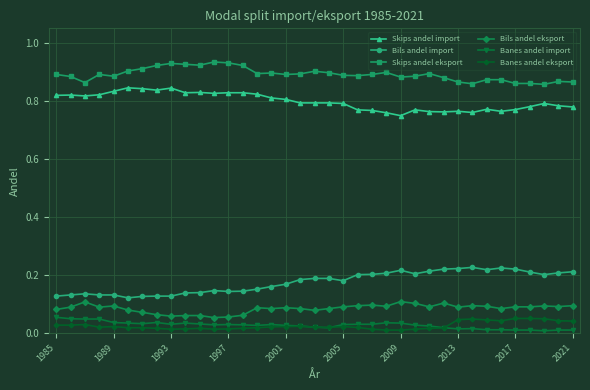

True or false: Skips andel import has more than 1 interior local peaks.

True